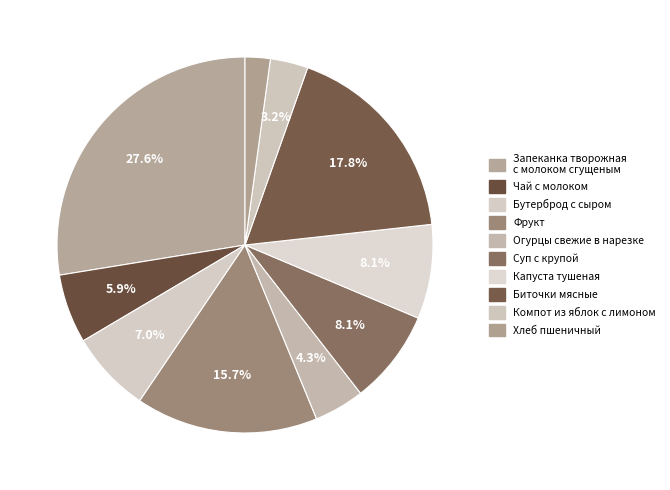

Rank the categories by value from highest to lowest.

Запеканка творожная с молоком сгущеным, Биточки мясные, Фрукт, Суп с крупой, Капуста тушеная, Бутерброд с сыром, Чай с молоком, Огурцы свежие в нарезке, Компот из яблок с лимоном, Хлеб пшеничный